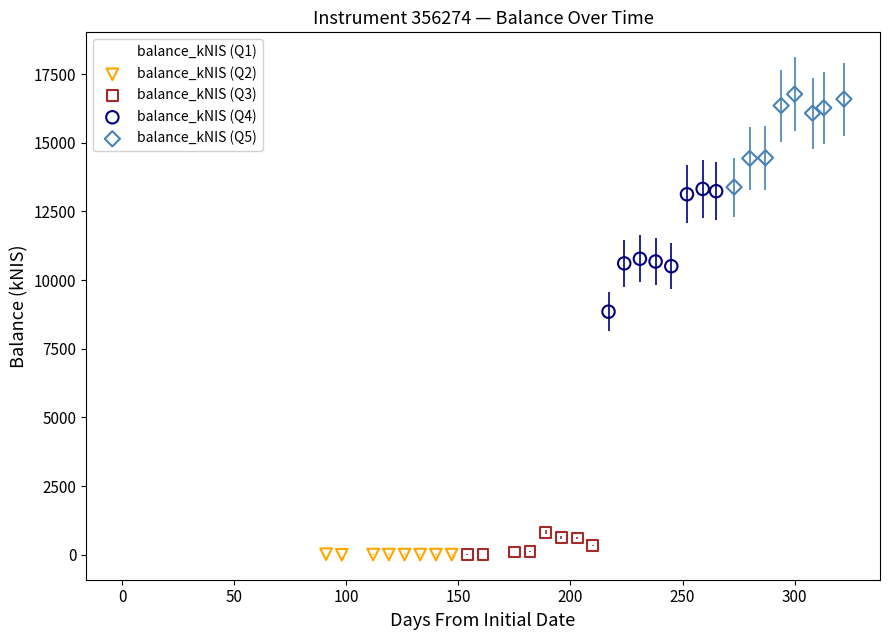

What are all the series names shown in the legend?

balance_kNIS (Q1), balance_kNIS (Q2), balance_kNIS (Q3), balance_kNIS (Q4), balance_kNIS (Q5)